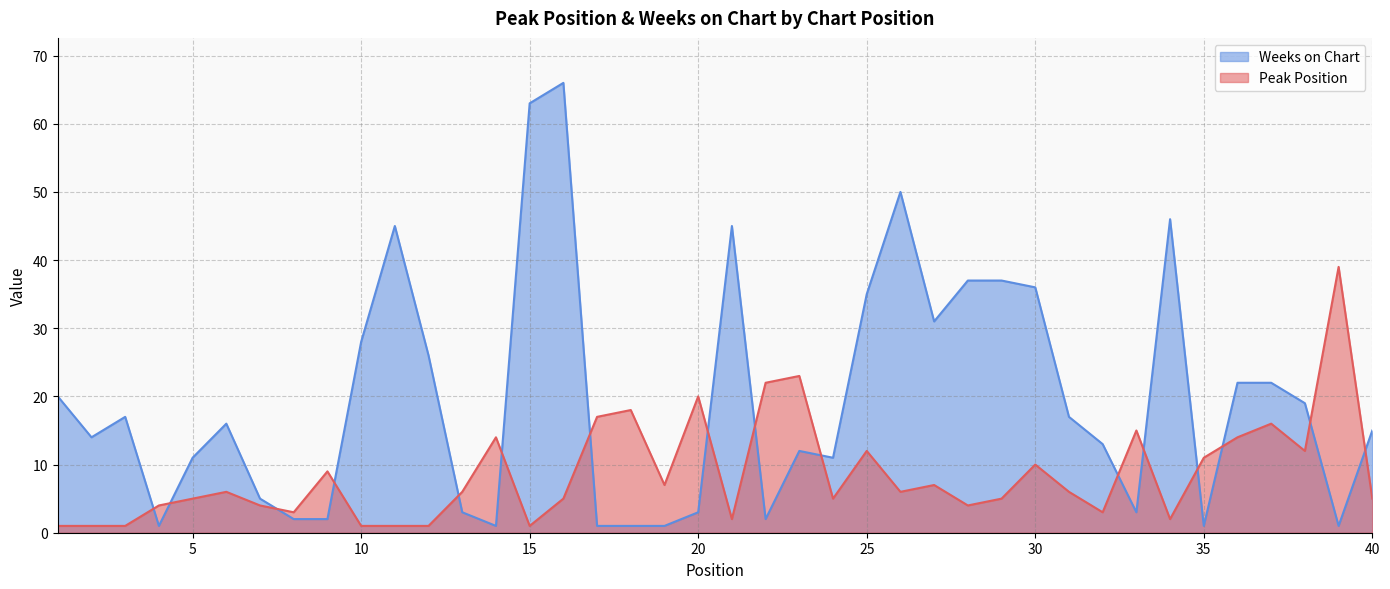

At which category does Weeks on Chart reach its first local peak?

3